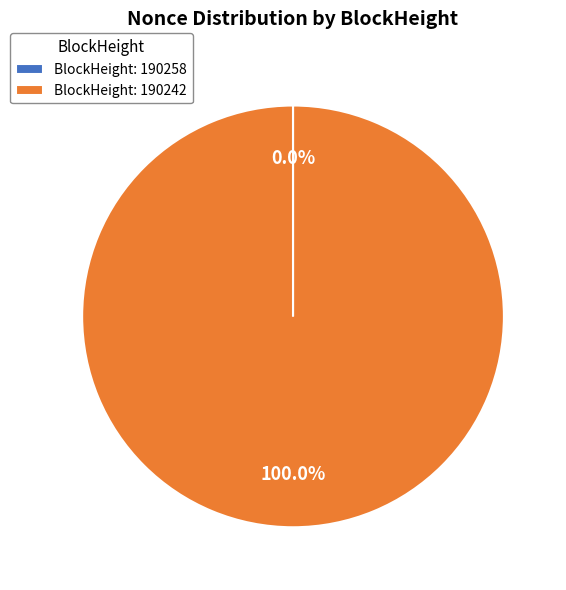

Is BlockHeight: 190242 the majority of the pie?

Yes